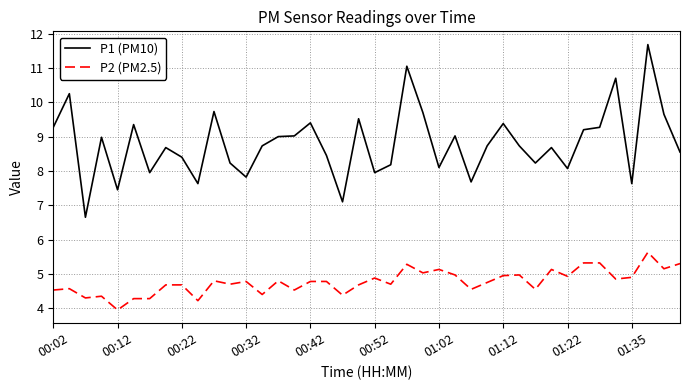

What is the smallest value displayed?

4.0